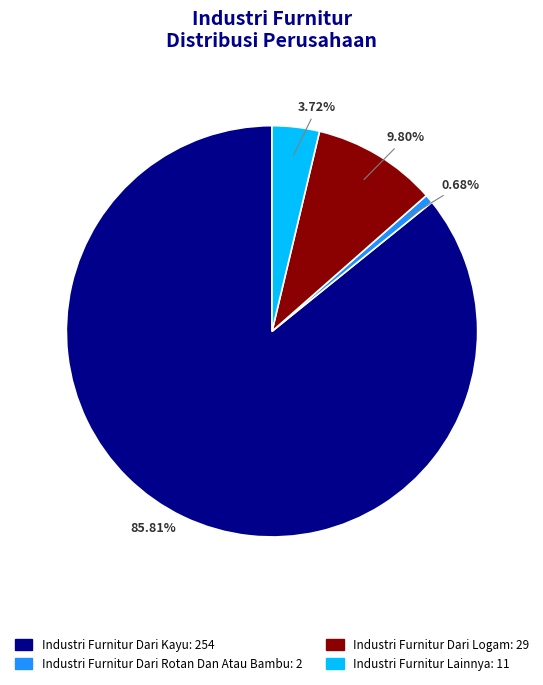

How much of the chart is everything except Industri Furnitur Dari Rotan Dan Atau Bambu?

99.3%